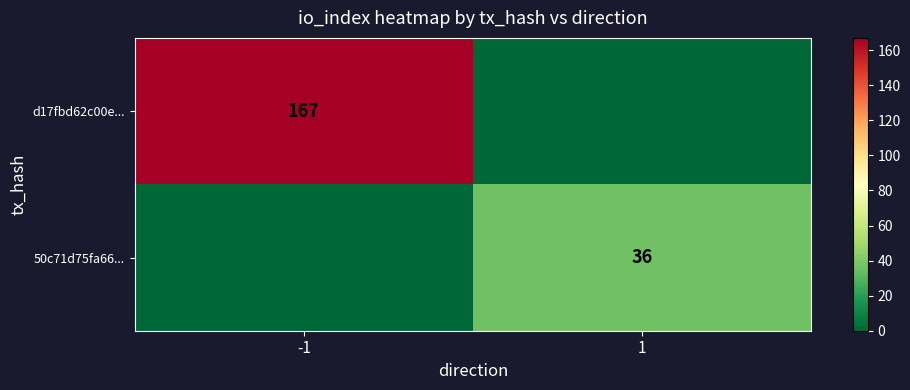

True or false: d17fbd62c00e... has a value of 167 at -1.

True